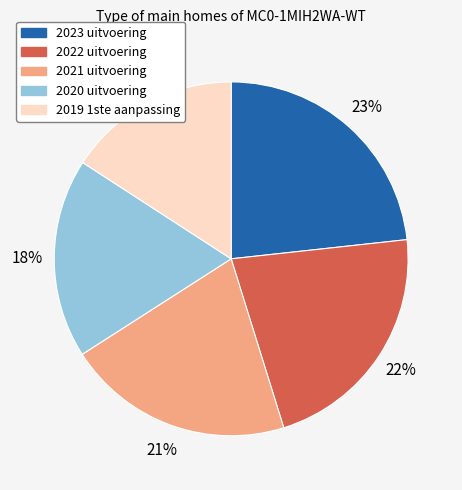

To the nearest percent, what is the difference between the largest and smallest slice percentages?

7%